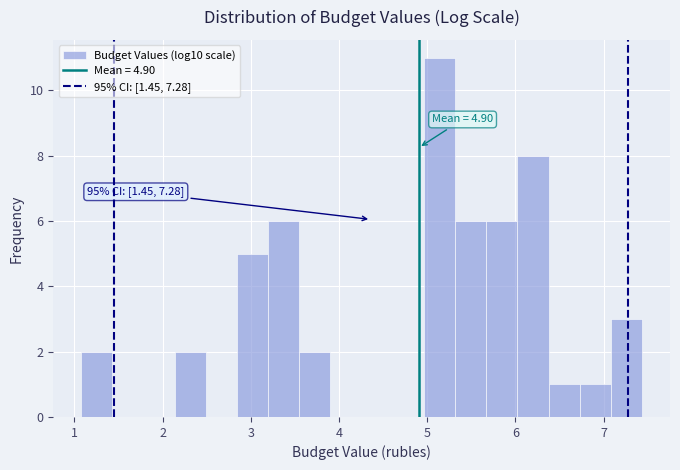

Read against the x-axis, roughly where is the centre of the tallest bar?

5.1